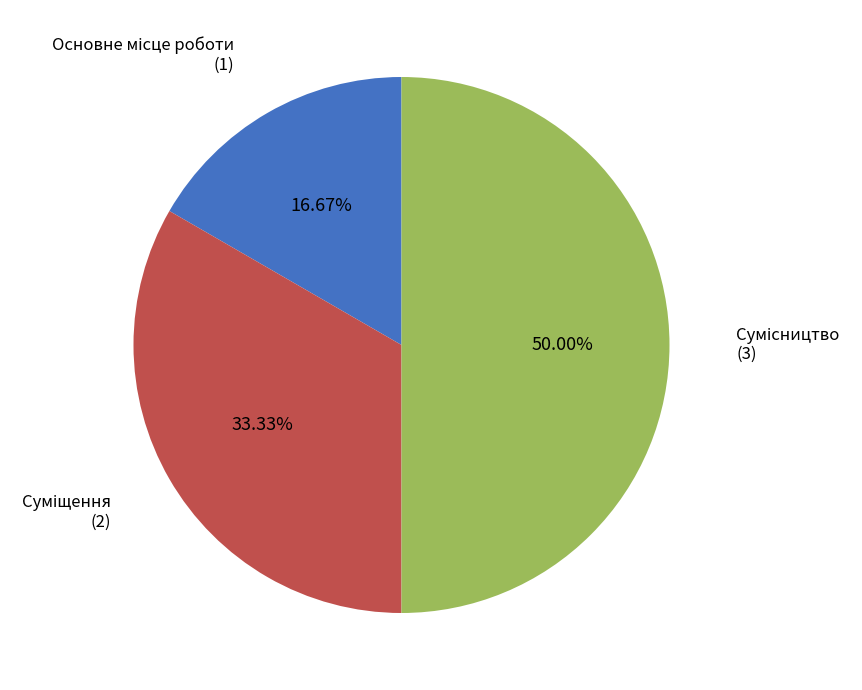

What is the smallest slice in the pie chart?

Основне місце роботи